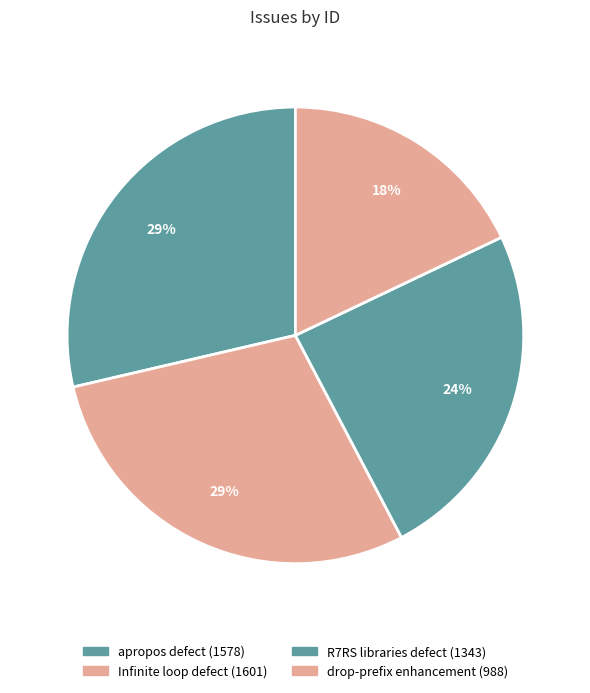

Rank the categories by value from highest to lowest.

Infinite loop defect (1601), apropos defect (1578), R7RS libraries defect (1343), drop-prefix enhancement (988)